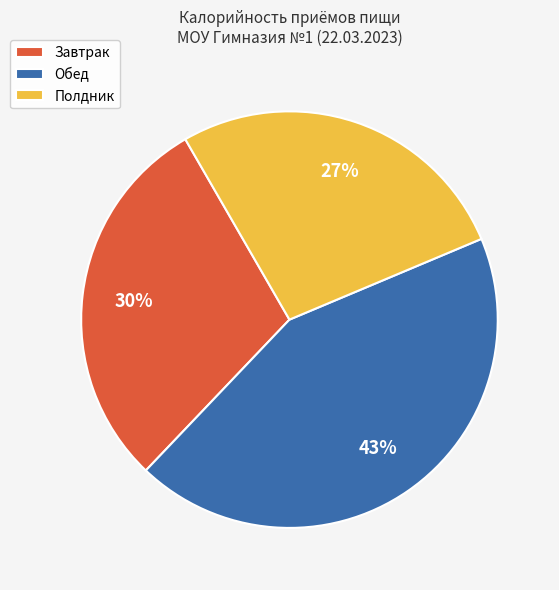

To the nearest percent, what is the difference between the Завтрак and Полдник slice percentages?

3%